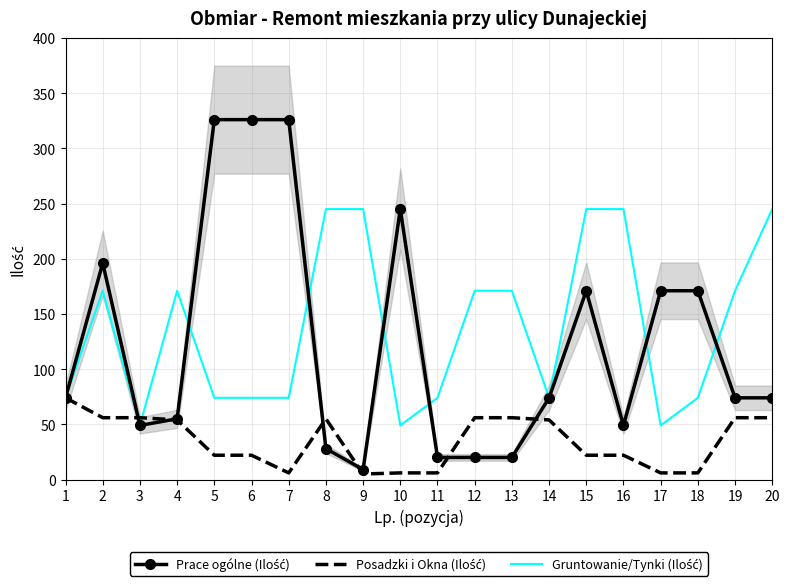

Reading left to right, list all the values displayed in this chart.

Prace ogólne (Ilość): 1=74	2=196	3=49	4=55	5=326	6=326	7=326	8=28	9=9	10=245	11=20	12=20	13=20	14=74	15=171	16=49	17=171	18=171	19=74	20=74
Posadzki i Okna (Ilość): 1=74	2=56	3=56	4=54	5=22	6=22	7=6	8=55	9=5	10=6	11=6	12=56	13=56	14=54	15=22	16=22	17=6	18=6	19=56	20=56
Gruntowanie/Tynki (Ilość): 1=74	2=171	3=49	4=171	5=74	6=74	7=74	8=245	9=245	10=49	11=74	12=171	13=171	14=74	15=245	16=245	17=49	18=74	19=171	20=245